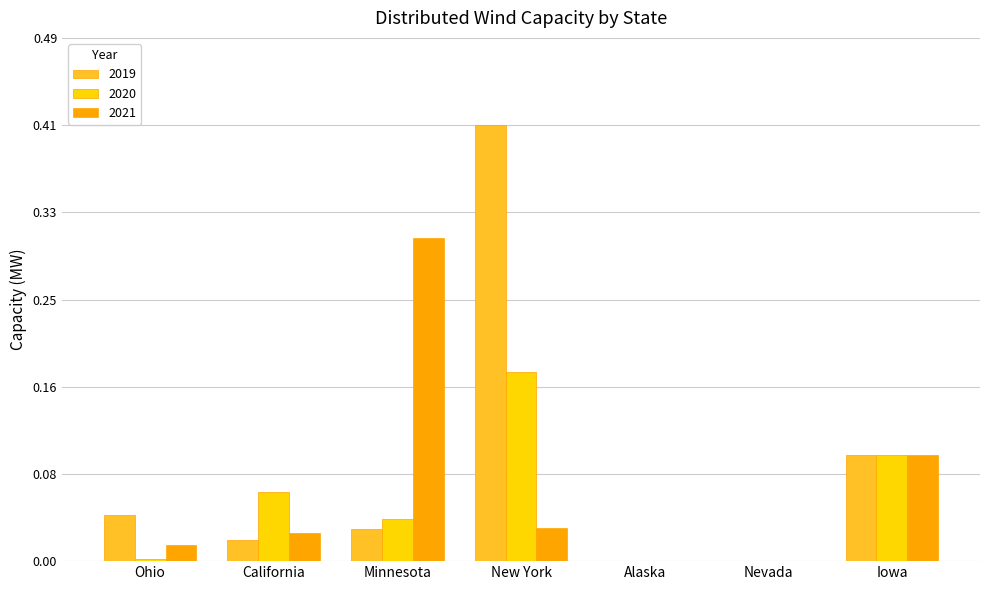

True or false: 2020 has a value of 0.1 at California.

True